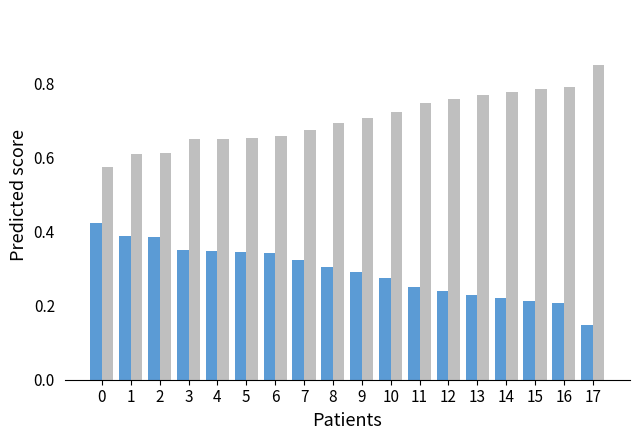

Which category has the lowest value across all series?

17